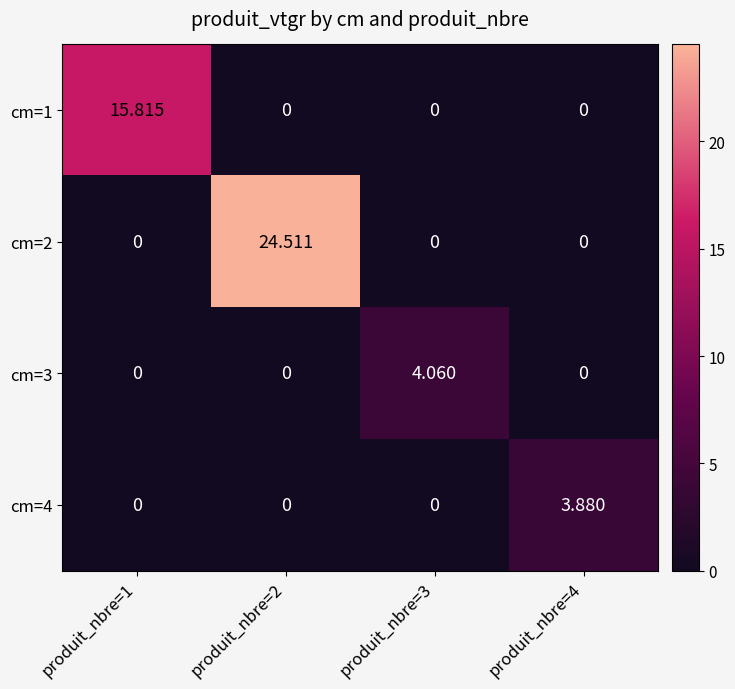

Is the value of cm=2 at produit_nbre=2 greater than the value of cm=1 at produit_nbre=4?

Yes